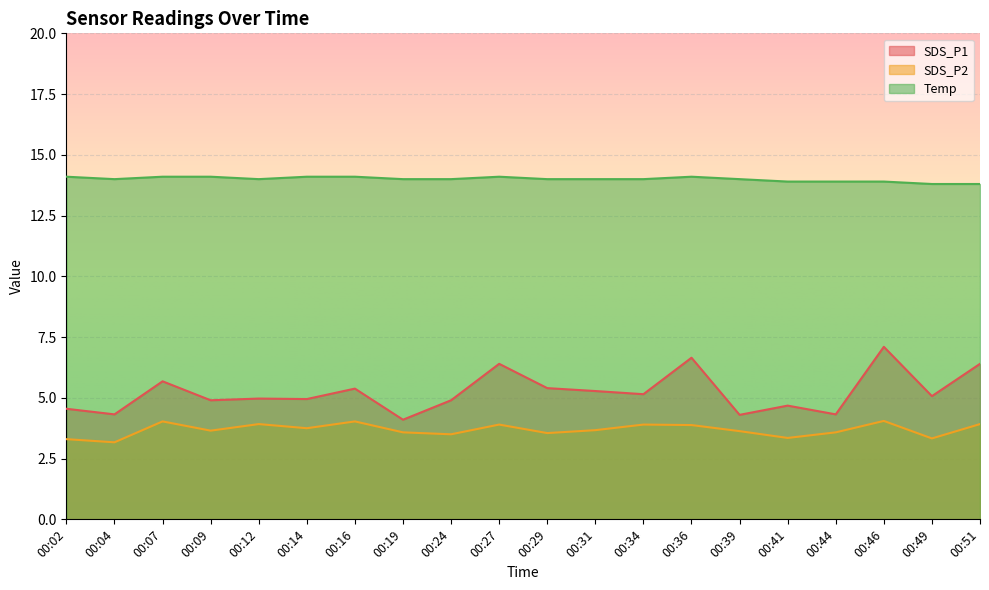

What is the smallest value displayed?

3.2